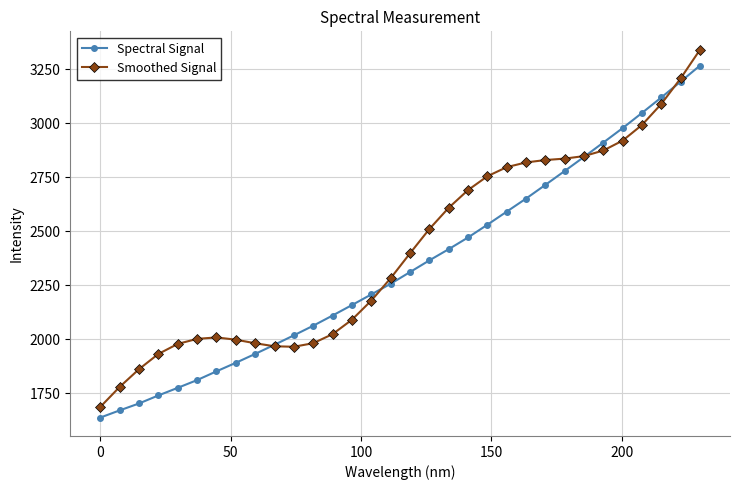

True or false: Smoothed Signal has more than 0 interior local peaks.

True